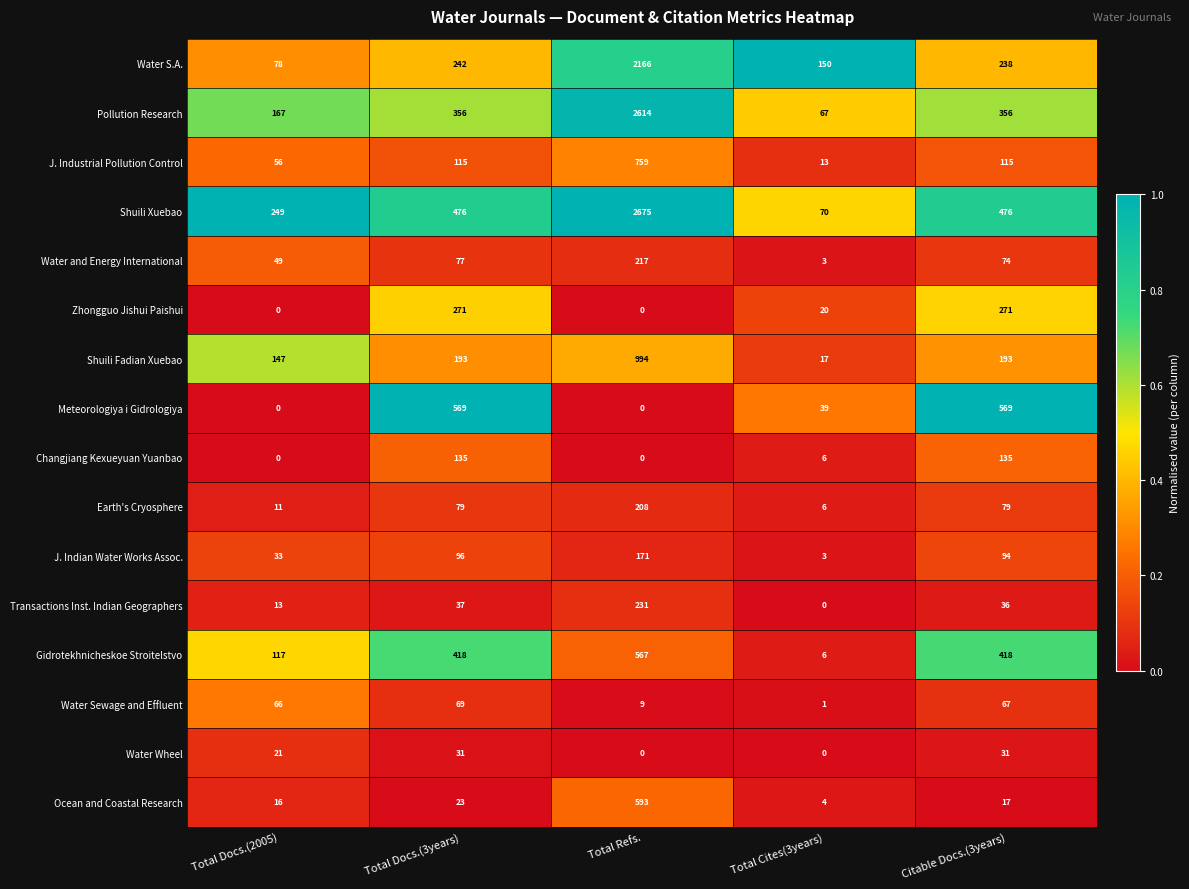

What is the greatest value displayed?

2675